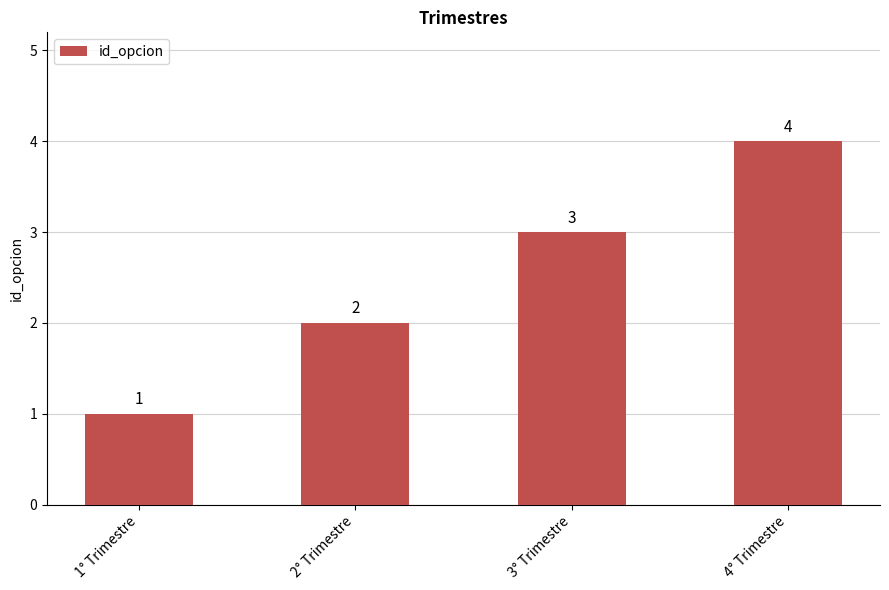

Rank the categories by value from highest to lowest.

4° Trimestre, 3° Trimestre, 2° Trimestre, 1° Trimestre